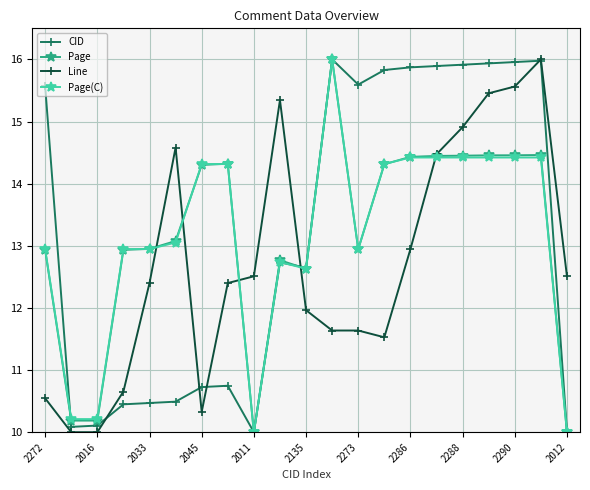

What is the value of the CID point at the 3rd from the left?

10.1